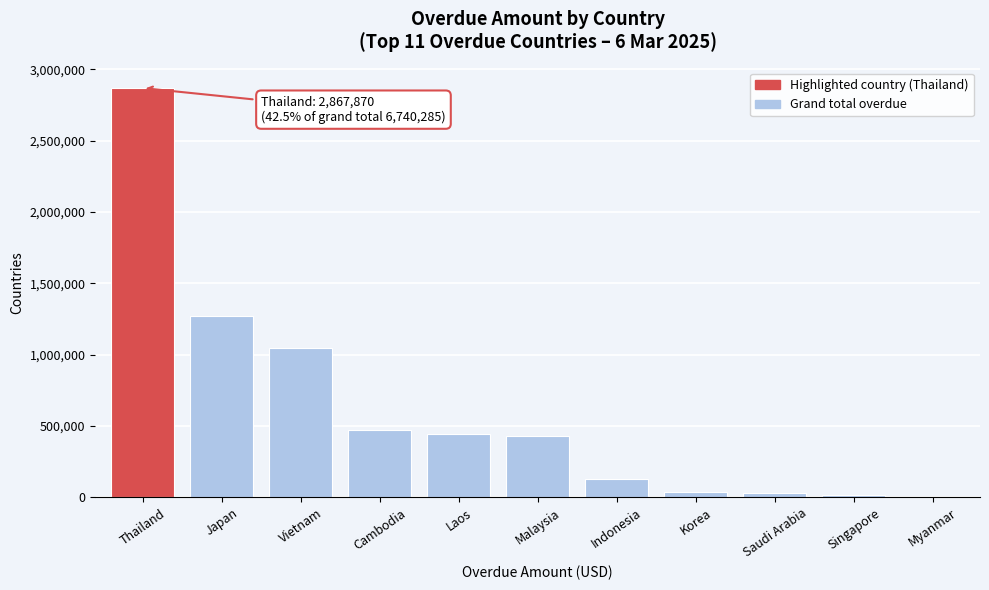

Which has a higher value, Myanmar or Thailand?

Thailand